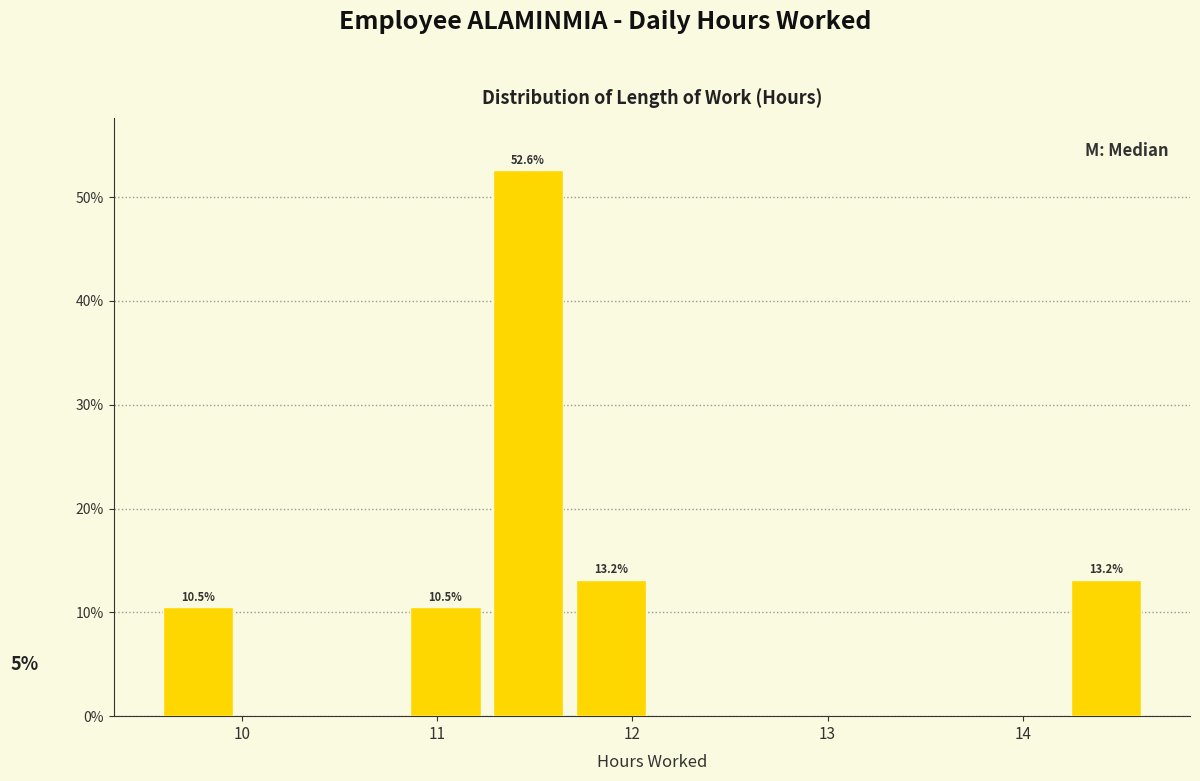

Which range on the x-axis has the tallest bar?

11.3 to 11.7